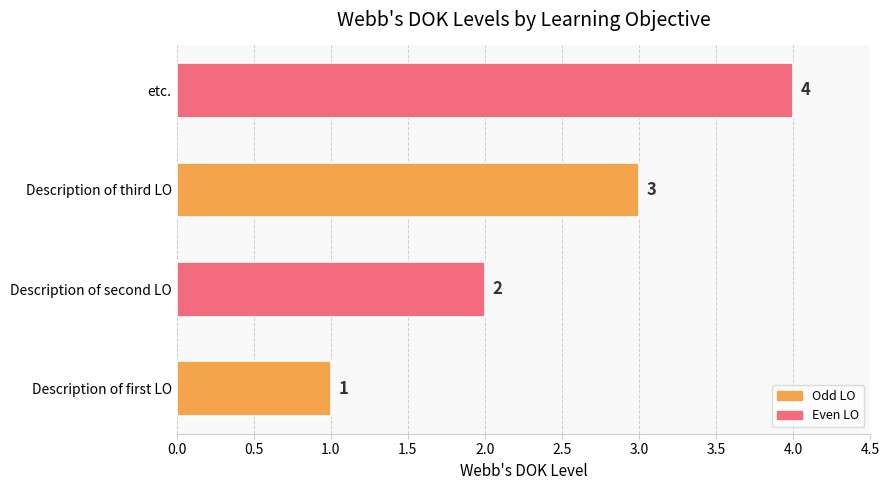

Rank the categories by value from lowest to highest.

Description of first LO, Description of second LO, Description of third LO, etc.